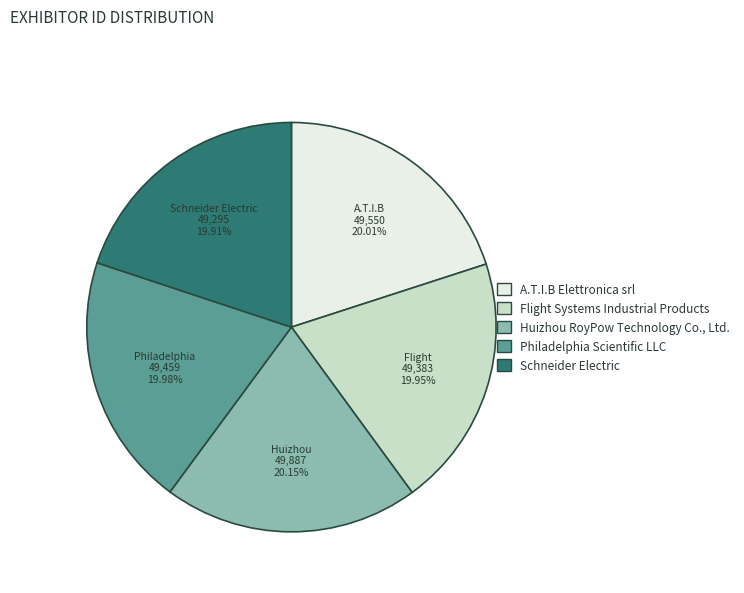

Is there any slice that represents more than half of the pie?

No